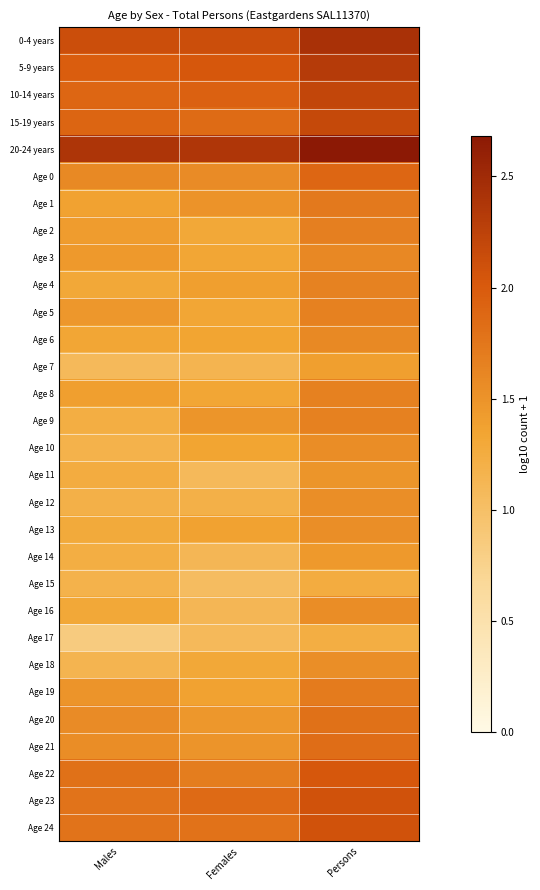

Reading left to right, extract all data points from this chart.

0-4 years: Males=2.1	Females=2.1	Persons=2.4
5-9 years: Males=2.0	Females=2.0	Persons=2.3
10-14 years: Males=1.9	Females=1.9	Persons=2.2
15-19 years: Males=1.9	Females=1.8	Persons=2.2
20-24 years: Males=2.4	Females=2.4	Persons=2.7
Age 0: Males=1.6	Females=1.6	Persons=1.9
Age 1: Males=1.4	Females=1.5	Persons=1.7
Age 2: Males=1.4	Females=1.3	Persons=1.7
Age 3: Males=1.4	Females=1.3	Persons=1.6
Age 4: Males=1.3	Females=1.4	Persons=1.7
Age 5: Males=1.5	Females=1.3	Persons=1.7
Age 6: Males=1.3	Females=1.3	Persons=1.6
Age 7: Males=1.1	Females=1.1	Persons=1.4
Age 8: Males=1.4	Females=1.3	Persons=1.7
Age 9: Males=1.2	Females=1.5	Persons=1.7
Age 10: Males=1.2	Females=1.3	Persons=1.6
Age 11: Males=1.3	Females=1.1	Persons=1.5
Age 12: Males=1.2	Females=1.2	Persons=1.5
Age 13: Males=1.3	Females=1.4	Persons=1.5
Age 14: Males=1.2	Females=1.1	Persons=1.4
Age 15: Males=1.2	Females=1.0	Persons=1.3
Age 16: Males=1.3	Females=1.1	Persons=1.6
Age 17: Males=0.8	Females=1.1	Persons=1.2
Age 18: Males=1.1	Females=1.3	Persons=1.5
Age 19: Males=1.5	Females=1.4	Persons=1.7
Age 20: Males=1.6	Females=1.5	Persons=1.8
Age 21: Males=1.6	Females=1.5	Persons=1.8
Age 22: Males=1.8	Females=1.7	Persons=2.0
Age 23: Males=1.8	Females=1.9	Persons=2.1
Age 24: Males=1.8	Females=1.8	Persons=2.1